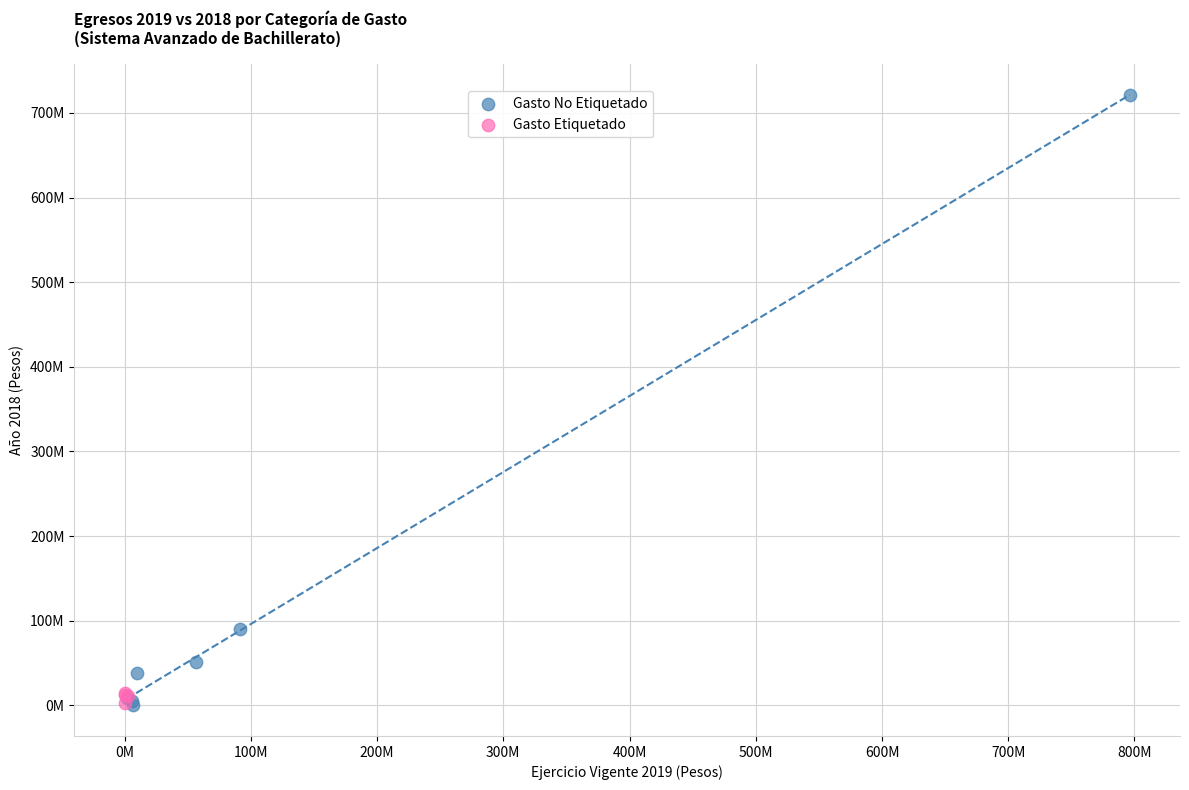

What are all the series names shown in the legend?

Gasto No Etiquetado, Gasto Etiquetado